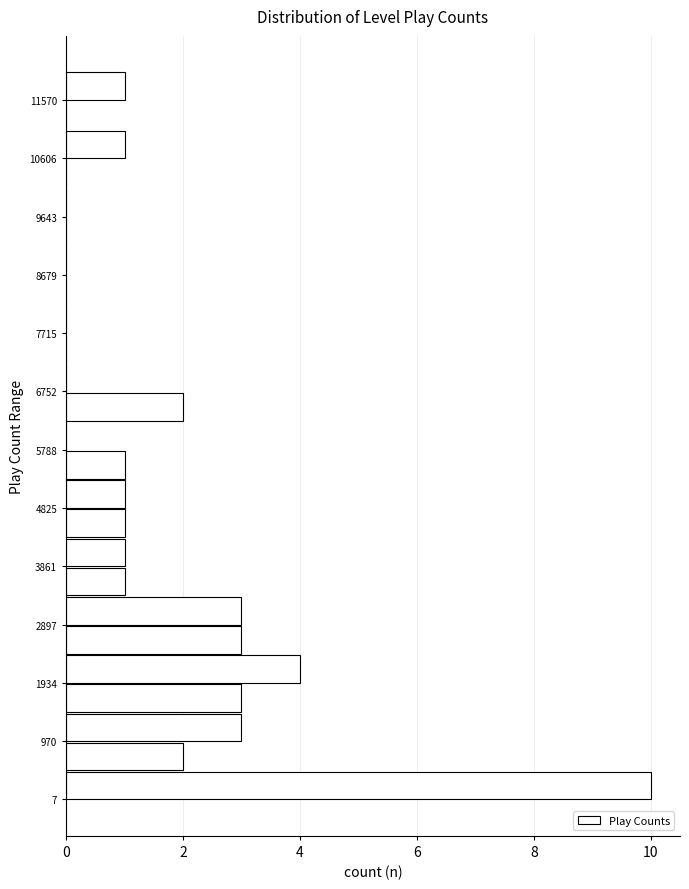

Which range on the y-axis has the longest bar?

0 to 500